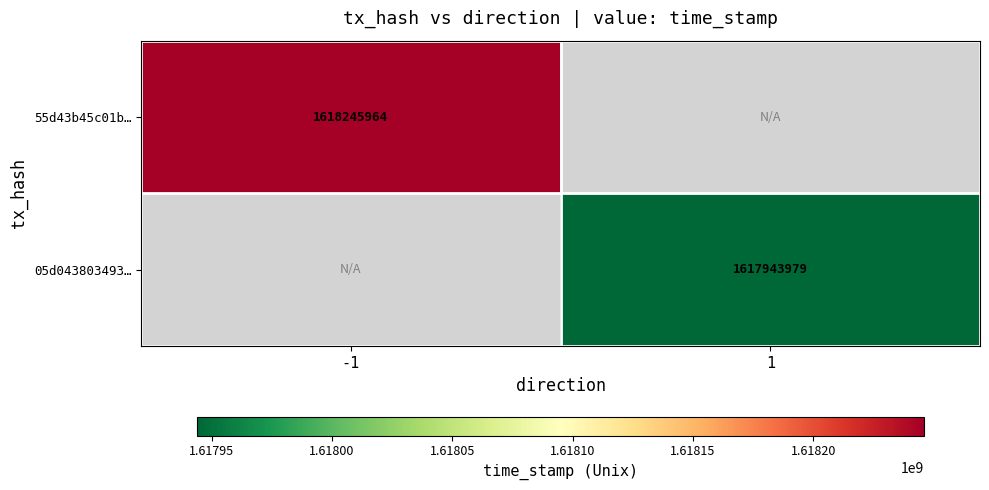

Is it true that 55d43b45c01b… equals 965605128 at -1?

False